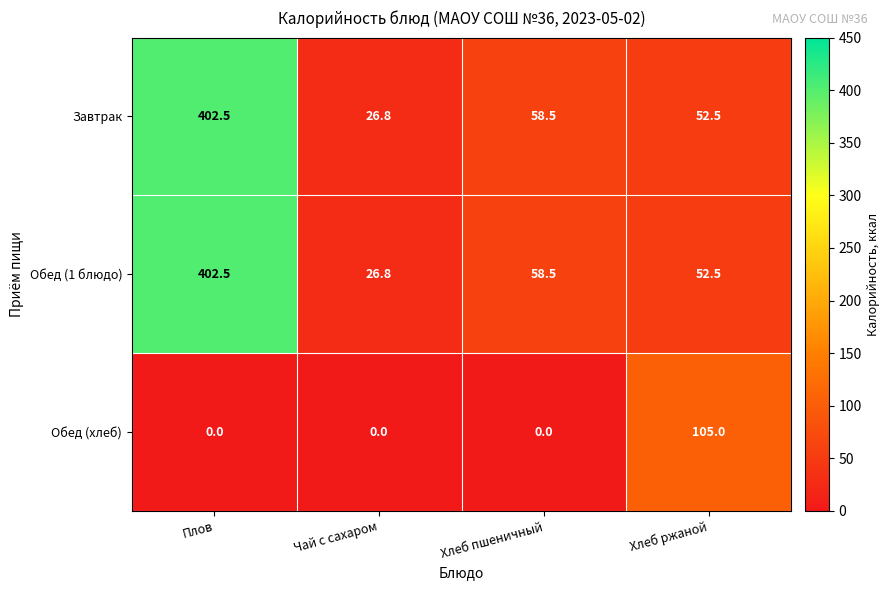

At how many categories does at least one series exceed 13?

4